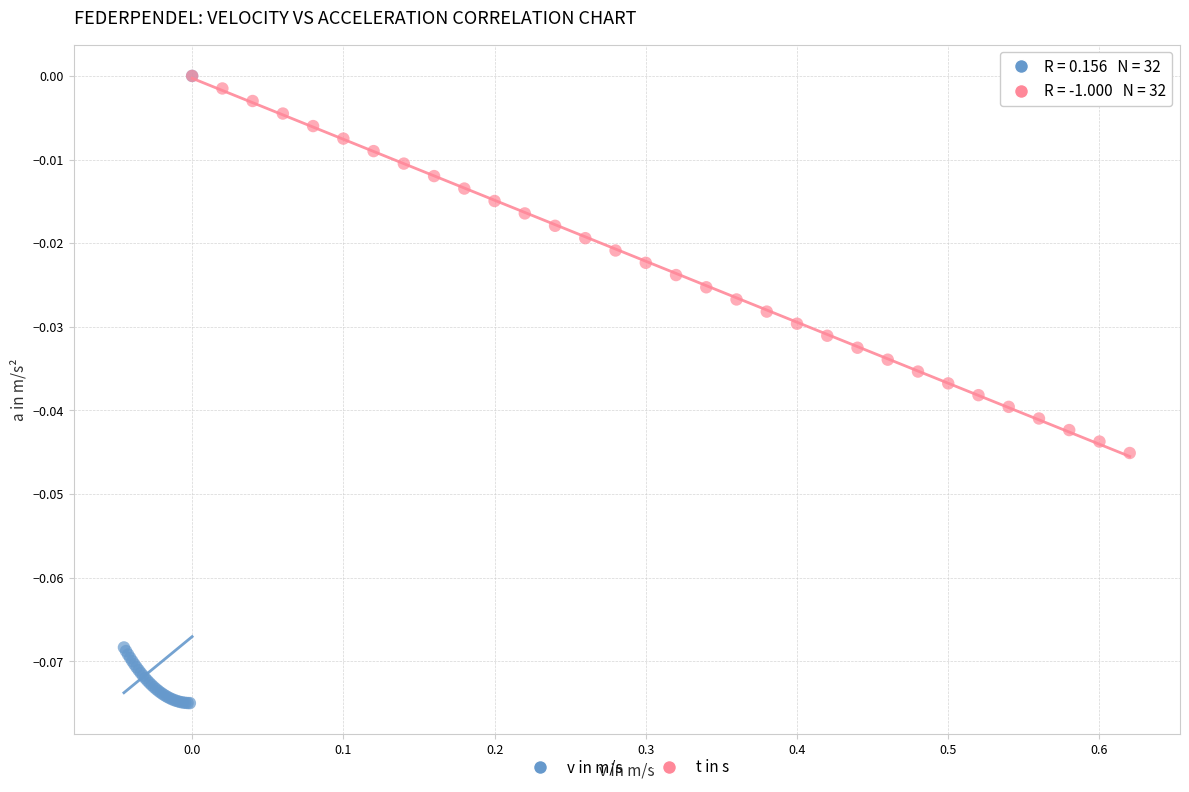

Which series reaches the minimum Y coordinate?

v in m/s